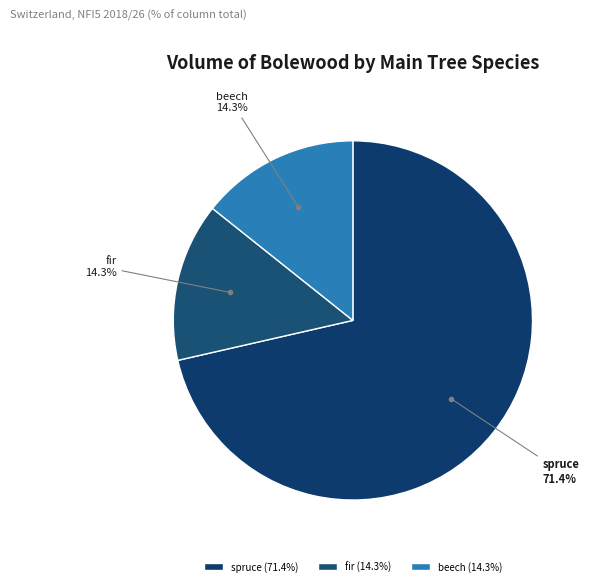

To the nearest percent, what is the difference between the largest and smallest slice percentages?

57%